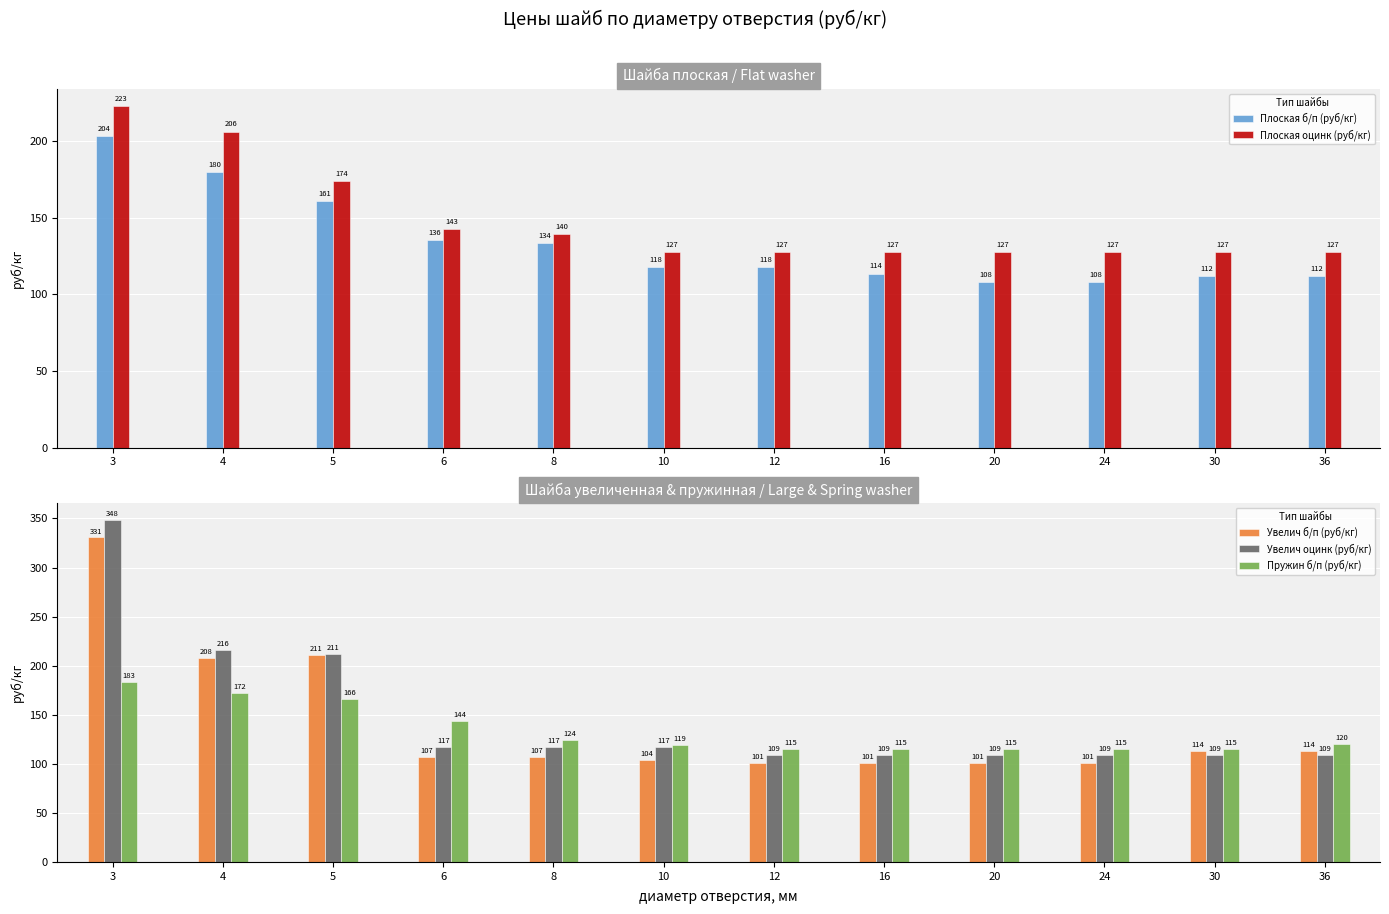

List the labels in order of Плоская оцинк (руб/кг) value, largest first.

3, 4, 5, 6, 8, 10, 12, 16, 20, 24, 30, 36